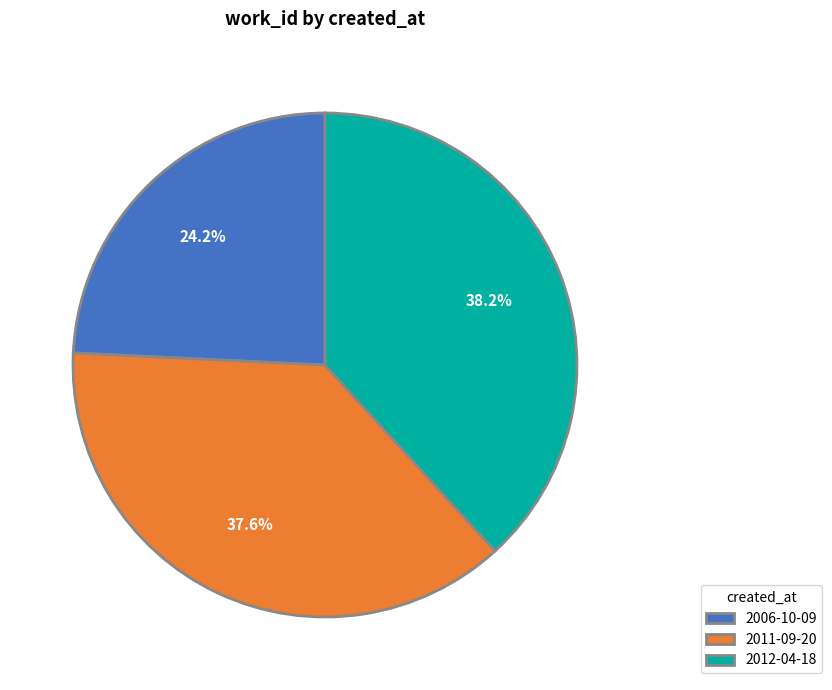

To the nearest percent, what is the combined percentage of 2006-10-09 and 2012-04-18?

62%